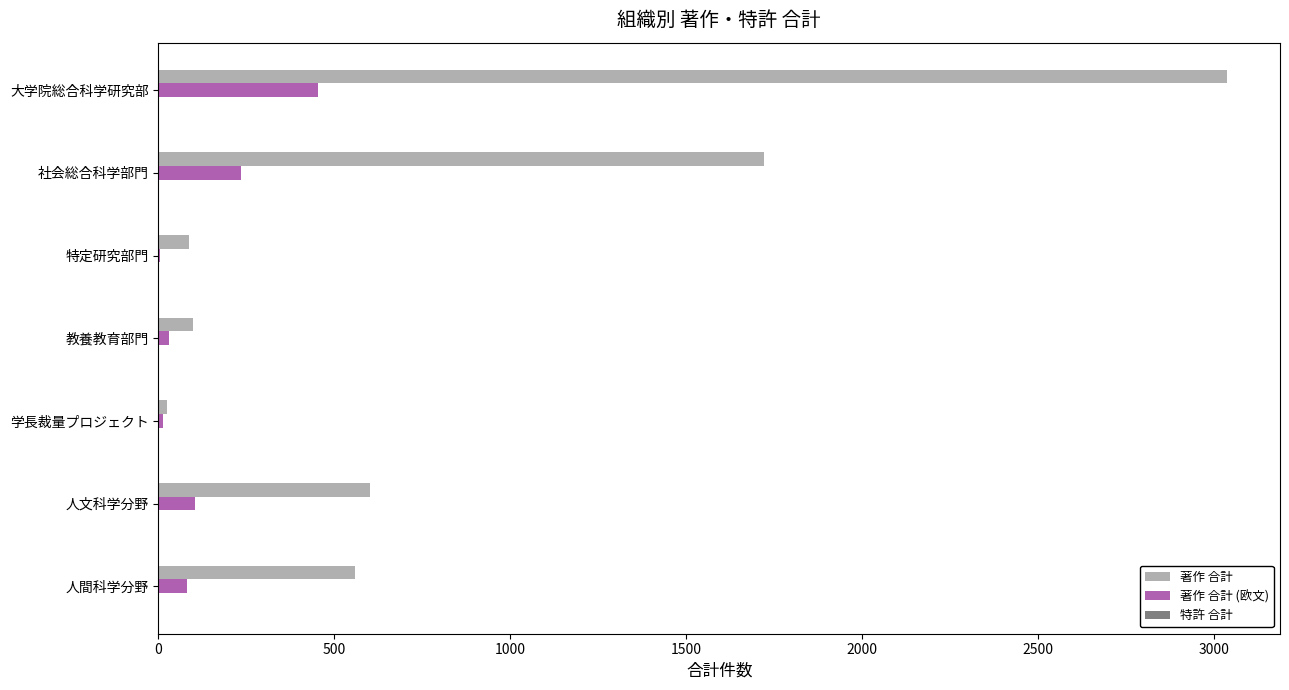

At which category is the sum across all series the highest?

大学院総合科学研究部